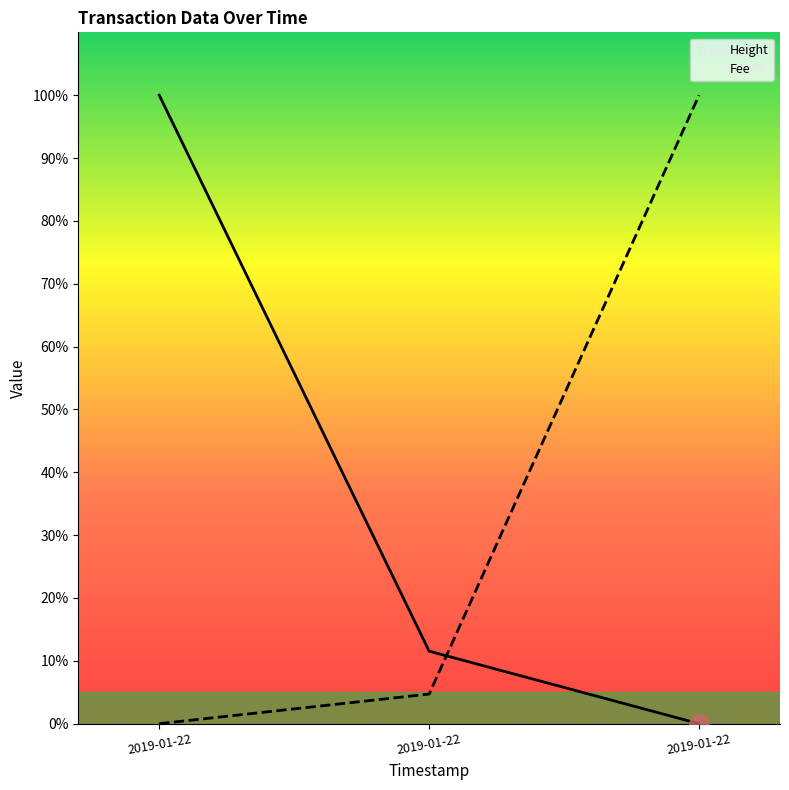

Between 2019-01-22 20:30:46 and 2019-01-22 20:06:22, which series saw the biggest shift?

Fee